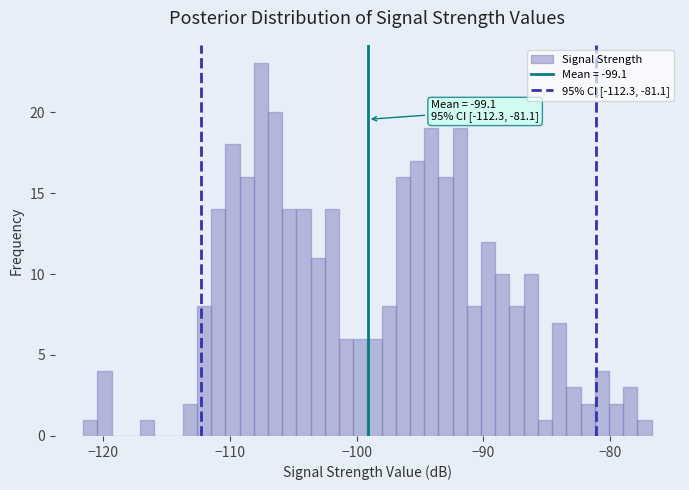

Around what value on the x-axis is the tallest bar? Give the approximate position of its centre, as read against the axis.

-108